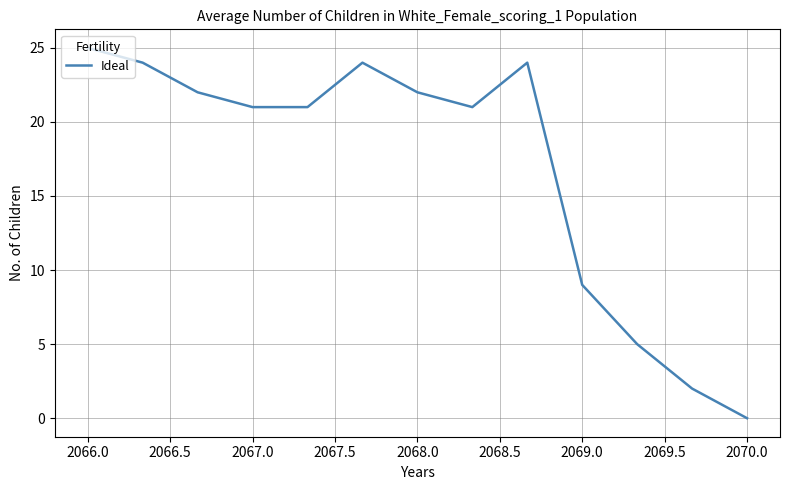

What is the greatest value displayed?

25